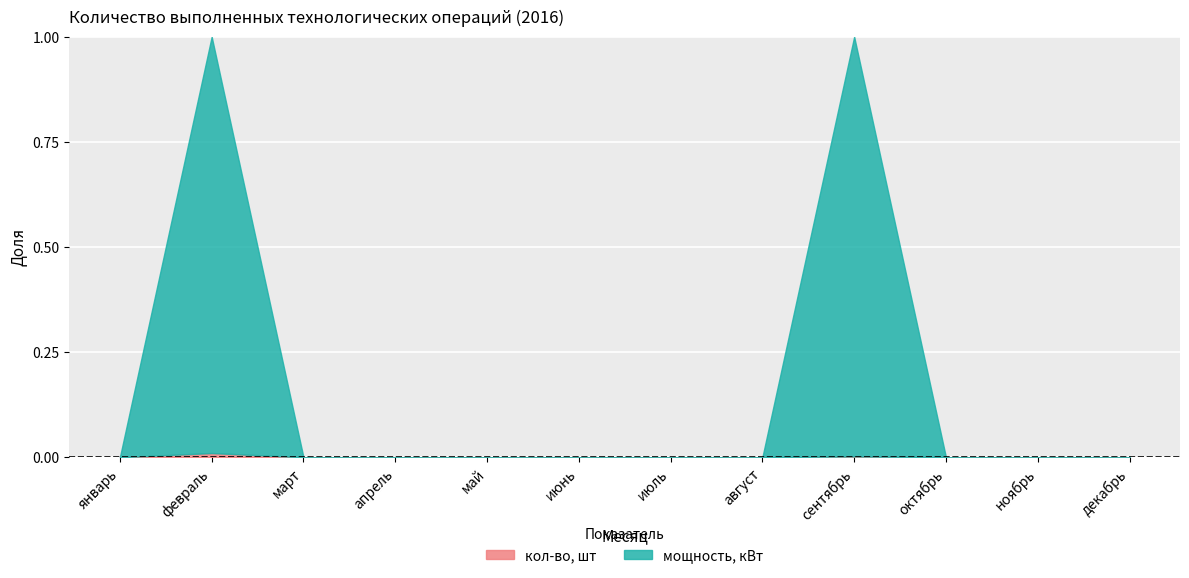

Reading left to right, extract all data points from this chart.

январь=0	февраль=1	март=0	апрель=0	май=0	июнь=0	июль=0	август=0	сентябрь=1	октябрь=0	ноябрь=0	декабрь=0